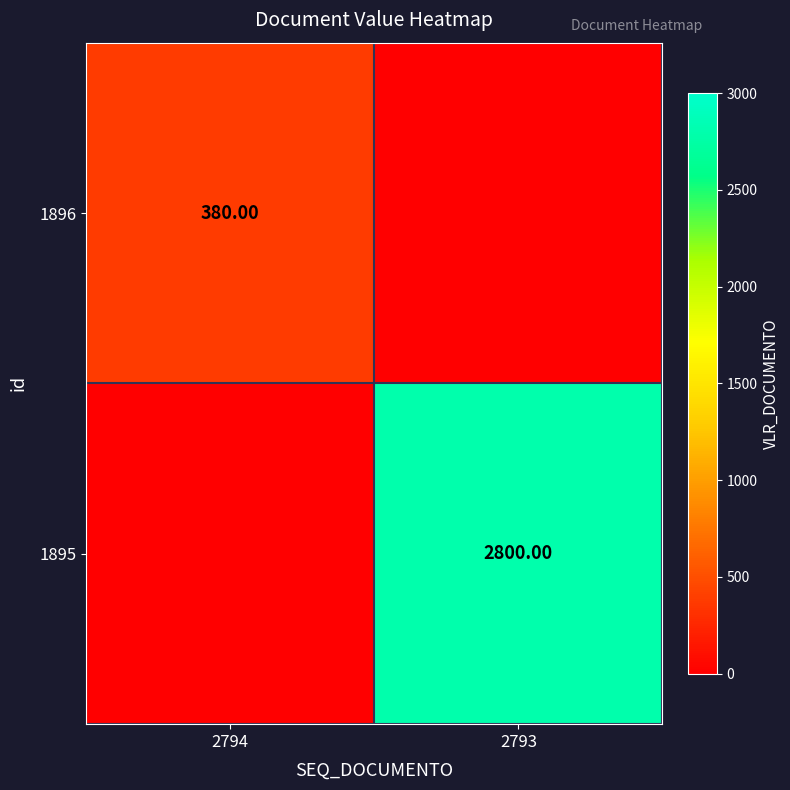

Is the value of 1896 at 2794 greater than the value of 1895 at 2793?

No